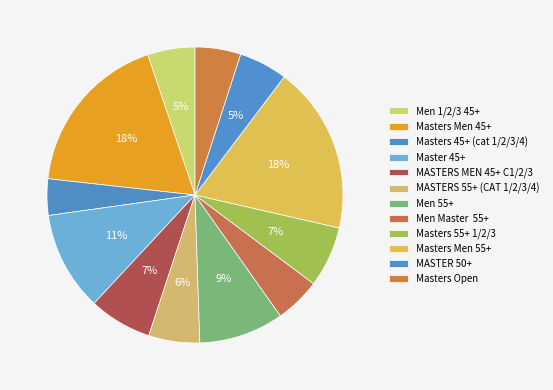

Count the number of slices in the pie.

12